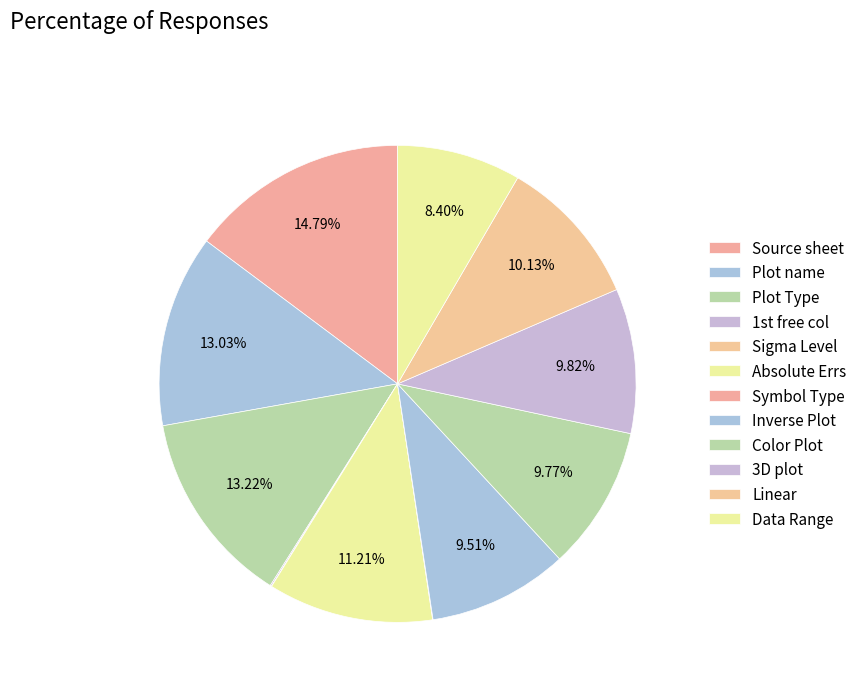

Count the number of slices in the pie.

12